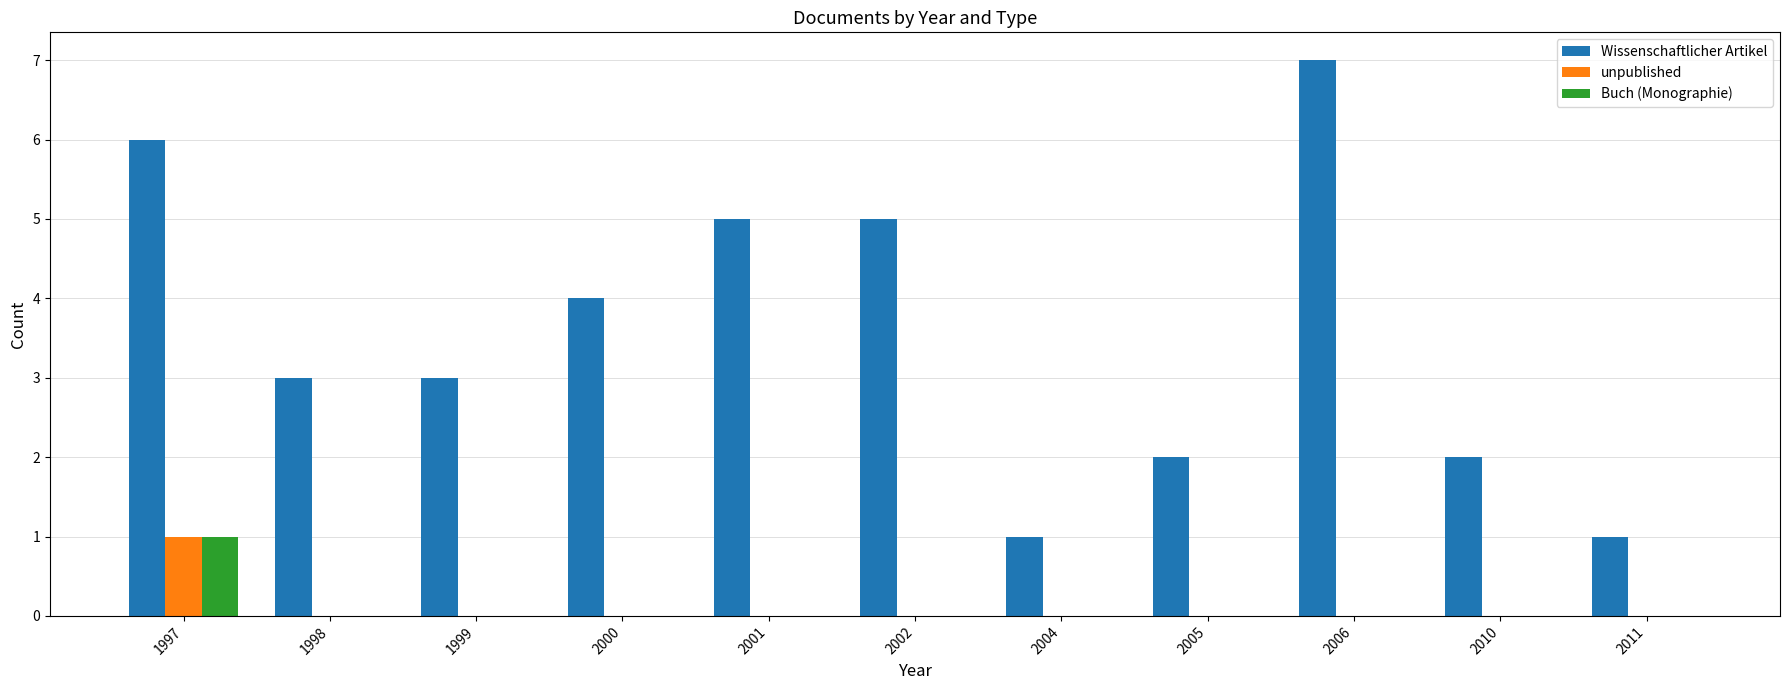

Reading left to right, list all the values displayed in this chart.

Wissenschaftlicher Artikel: 6	3	3	4	5	5	1	2	7	2	1
unpublished: 1	0	0	0	0	0	0	0	0	0	0
Buch (Monographie): 1	0	0	0	0	0	0	0	0	0	0